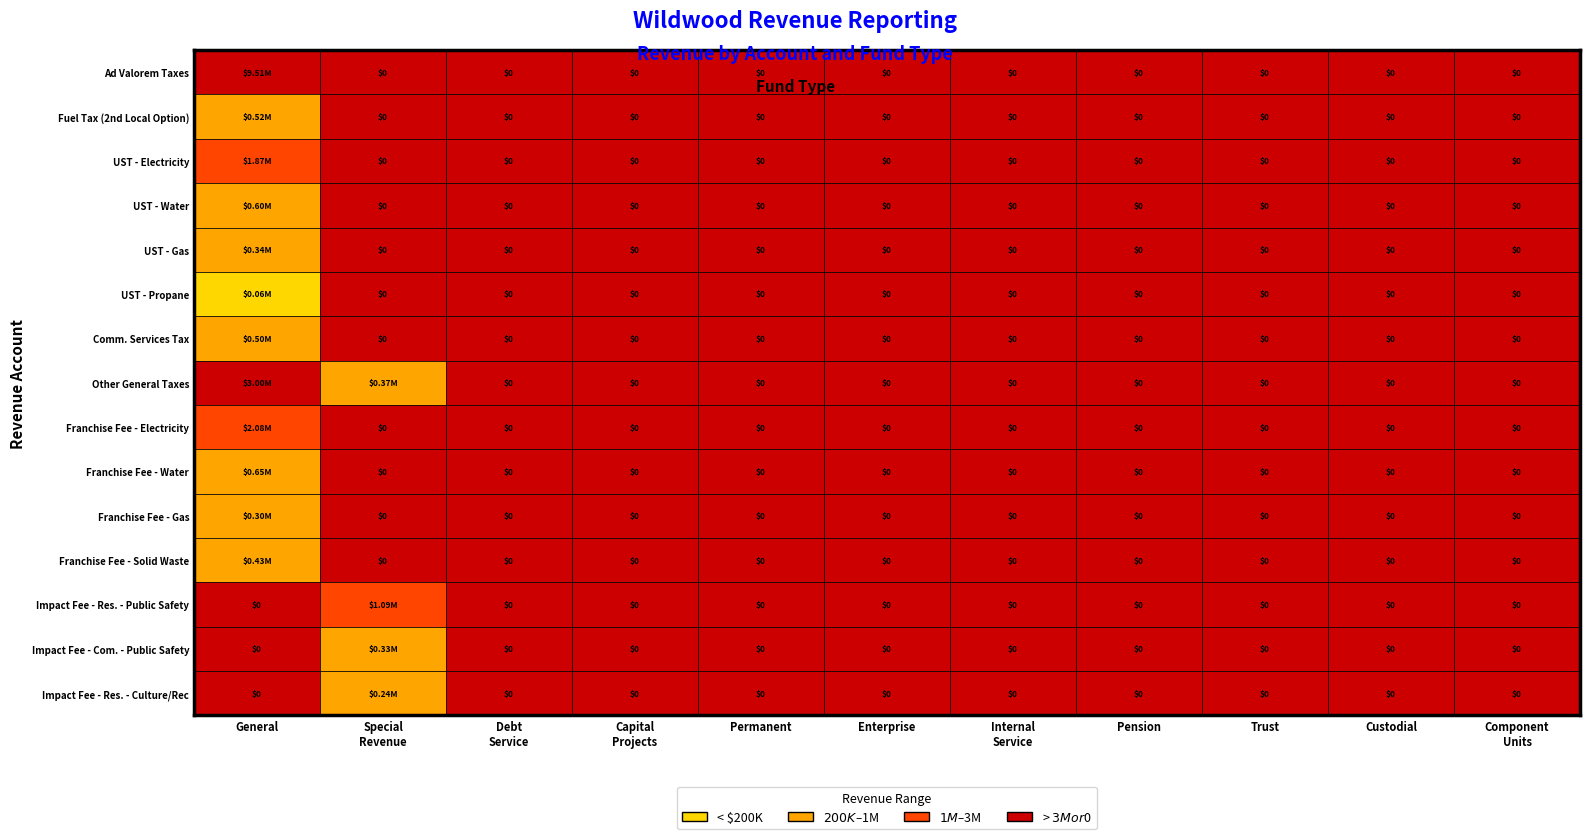

True or false: Franchise Fee - Gas has a value of 0 at 6.

True